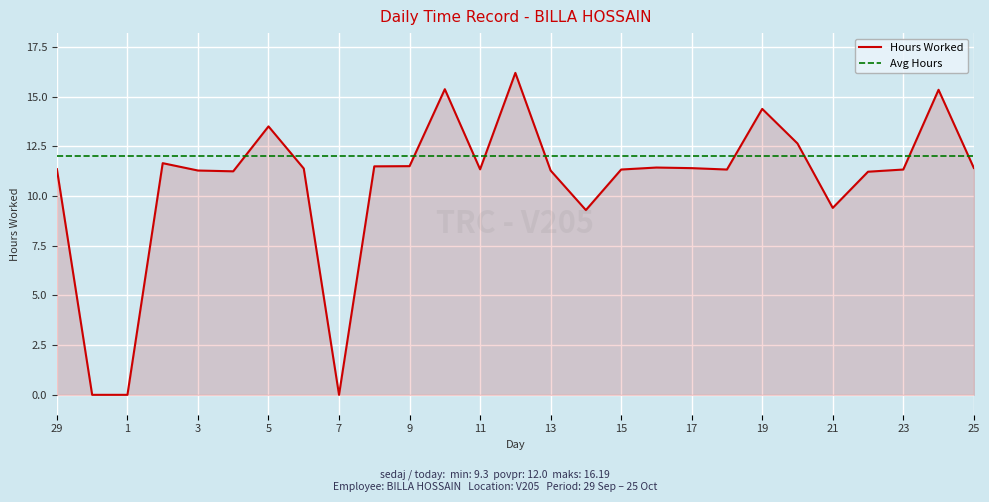

What are all the series names shown in the legend?

Hours Worked, Avg Hours